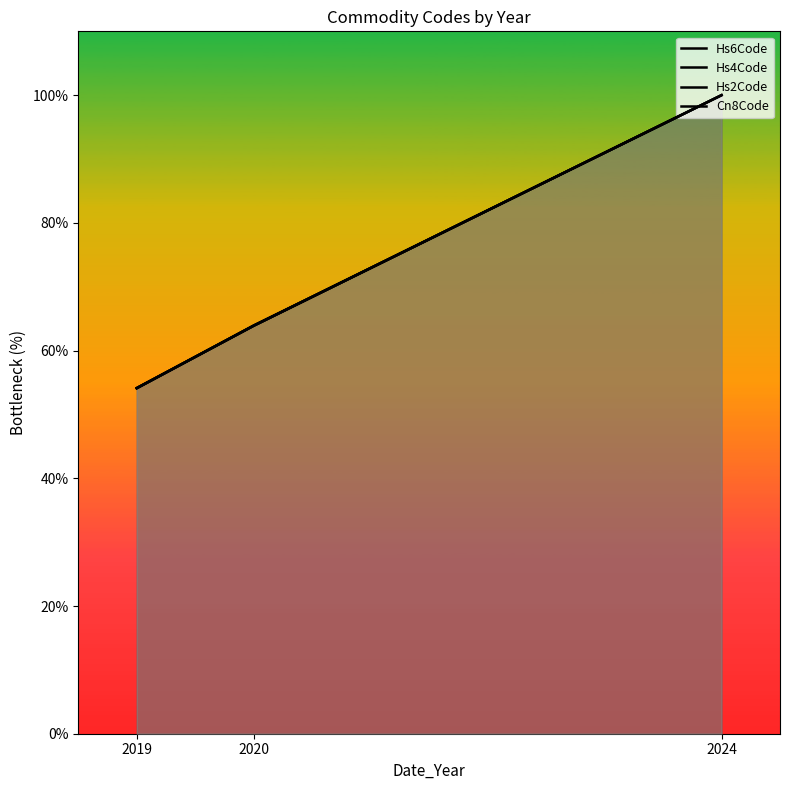

Reading left to right, transcribe all the data shown in this chart.

Hs6Code: 54.1	63.9	100.0
Hs4Code: 54.1	63.9	100.0
Hs2Code: 54.1	63.9	100.0
Cn8Code: 54.1	63.9	100.0